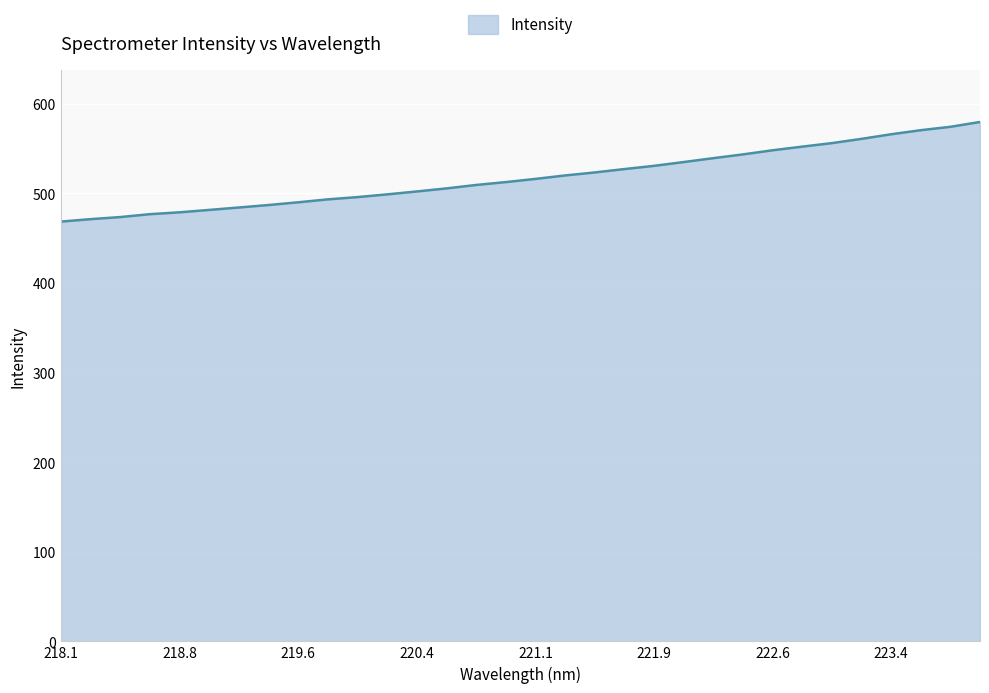

What is the smallest value displayed?

468.5